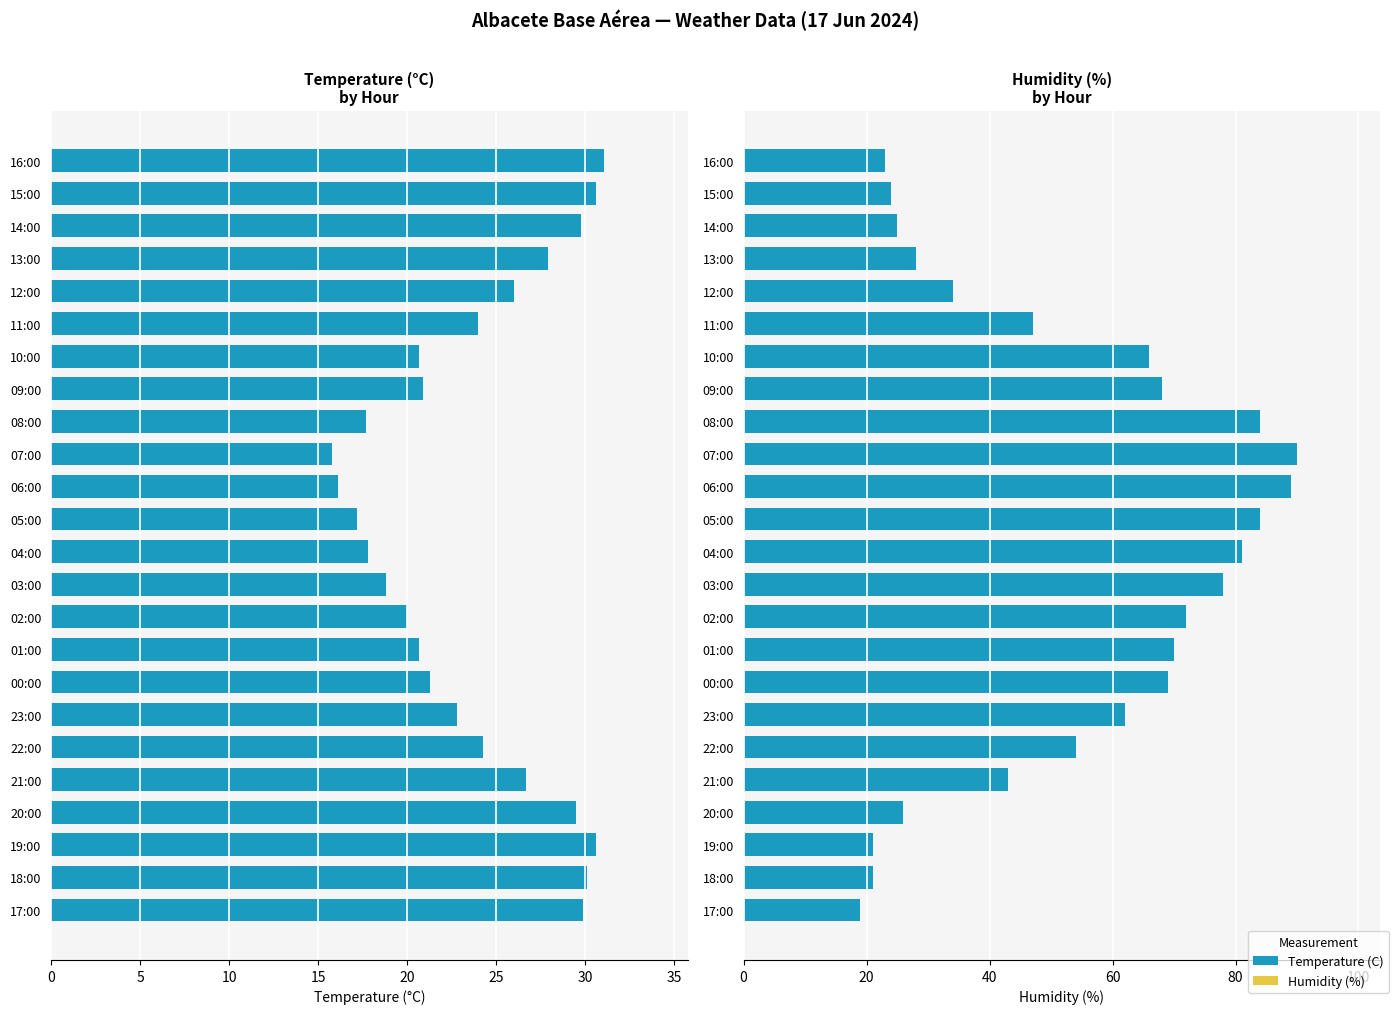

True or false: Humidity (%) has a value of 31.1 at 08:00.

False